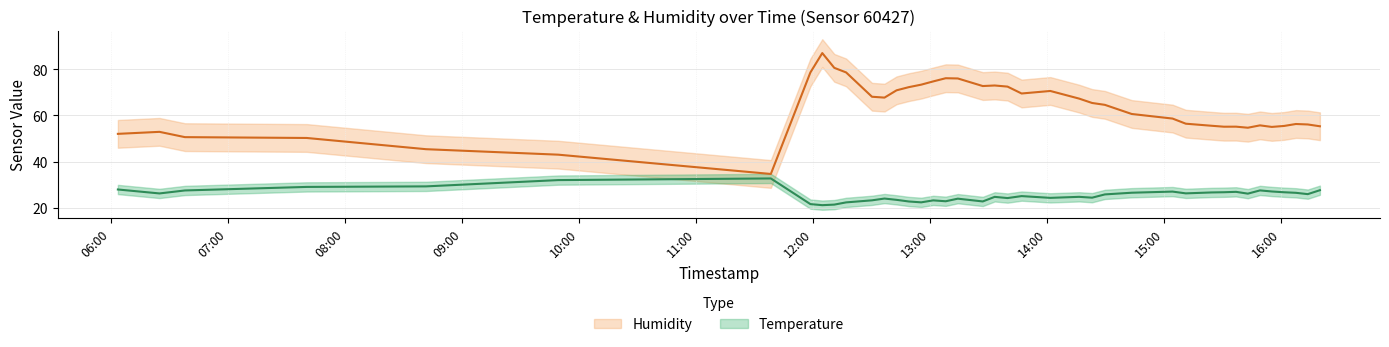

True or false: Temperature and Humidity intersect in this chart.

False